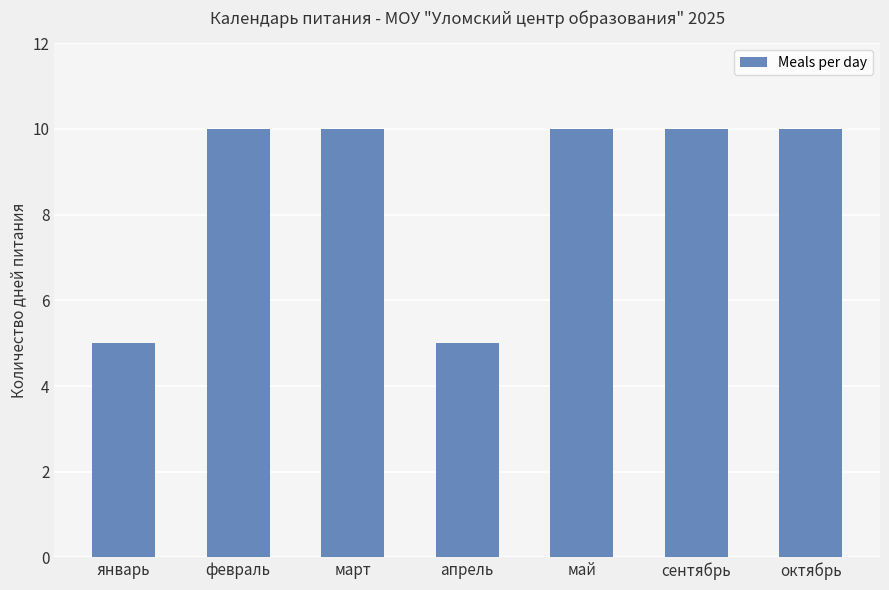

The value at октябрь is 10. True or false?

True